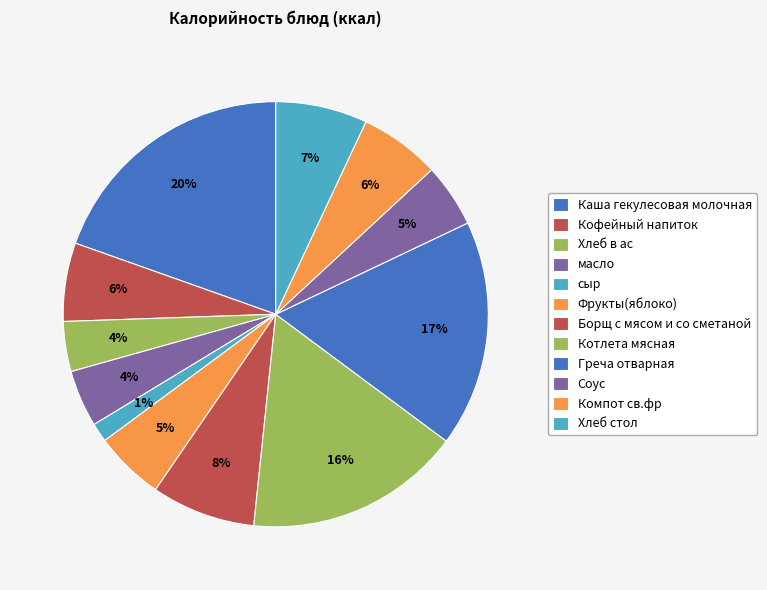

What is the total percentage of Компот св.фр and Котлета мясная?

22.6%